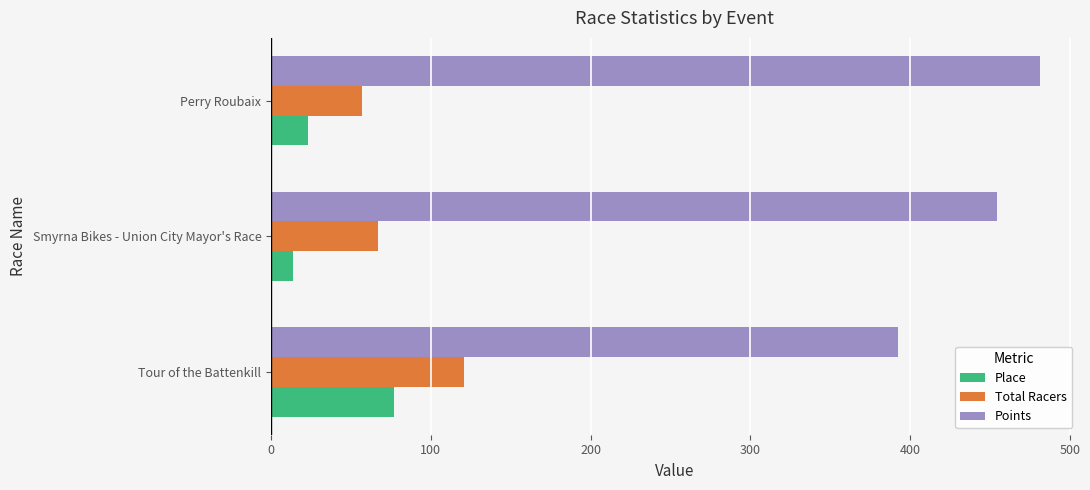

What is the sum of all Place values?

114.0